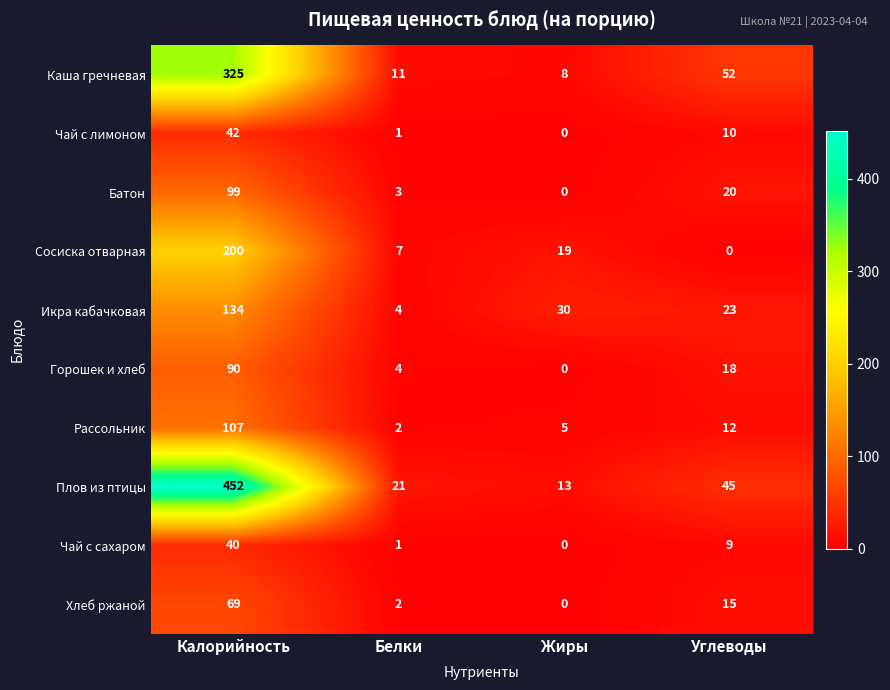

Which series changed the most between Калорийность and Углеводы?

Плов из птицы